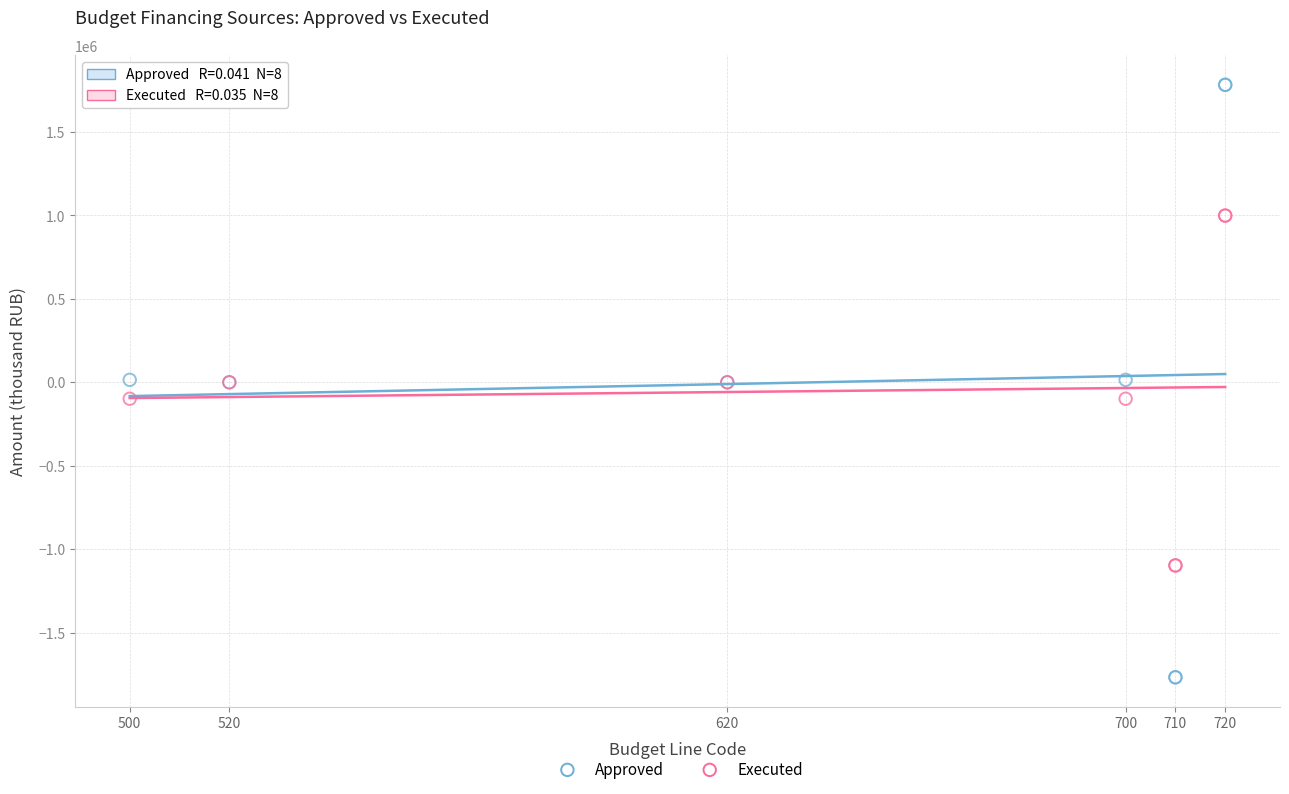

Which series contains the highest Y value?

Approved